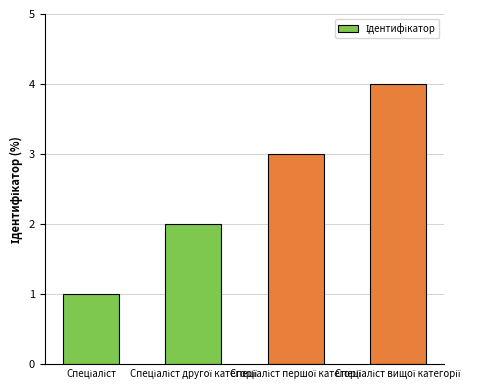

How many bars are there in total?

4